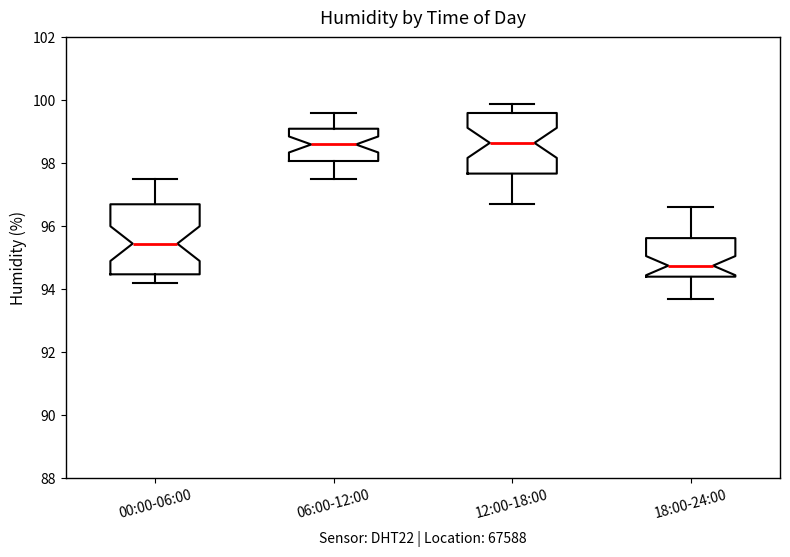

Reading left to right, read every box against the y-axis: the position of its median line, the range the box covers, and the ends of its whiskers. The values are not printed on the chart, so give them approximately, as read against the axis.

00:00-06:00: median 95.4, box 94.4 to 96.8, whiskers 94.2 to 97.6
06:00-12:00: median 98.6, box 98.0 to 99.2, whiskers 97.6 to 99.6
12:00-18:00: median 98.6, box 97.6 to 99.6, whiskers 96.8 to 100.0
18:00-24:00: median 94.8, box 94.4 to 95.6, whiskers 93.8 to 96.6